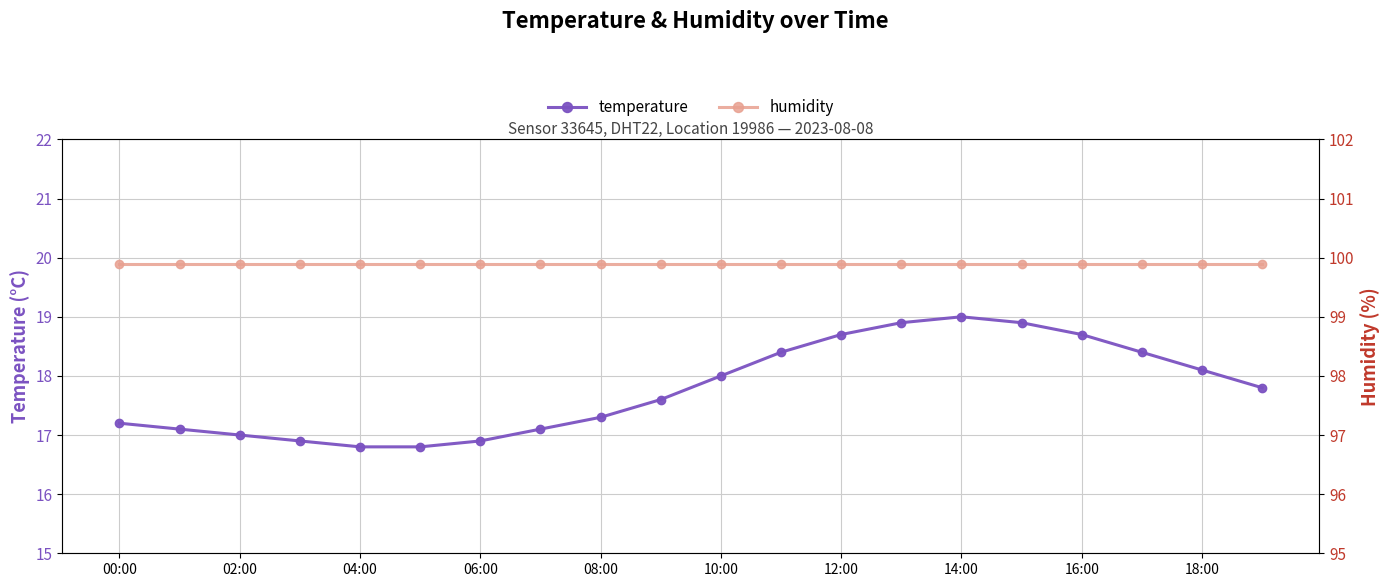

The value of temperature at 06:00 is 6.4. True or false?

False